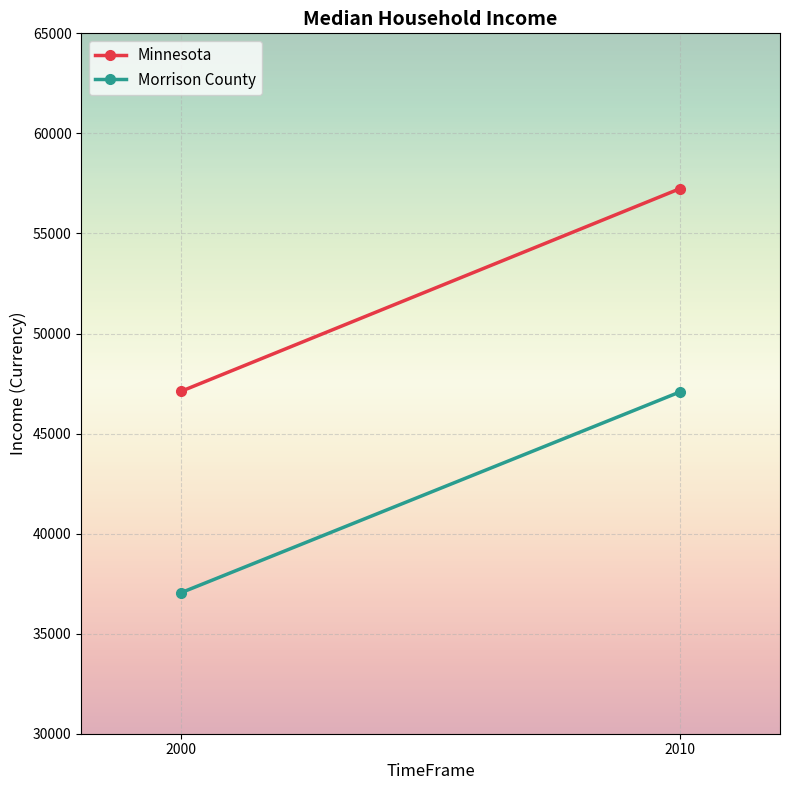

Which series has the largest range (max minus min)?

Minnesota